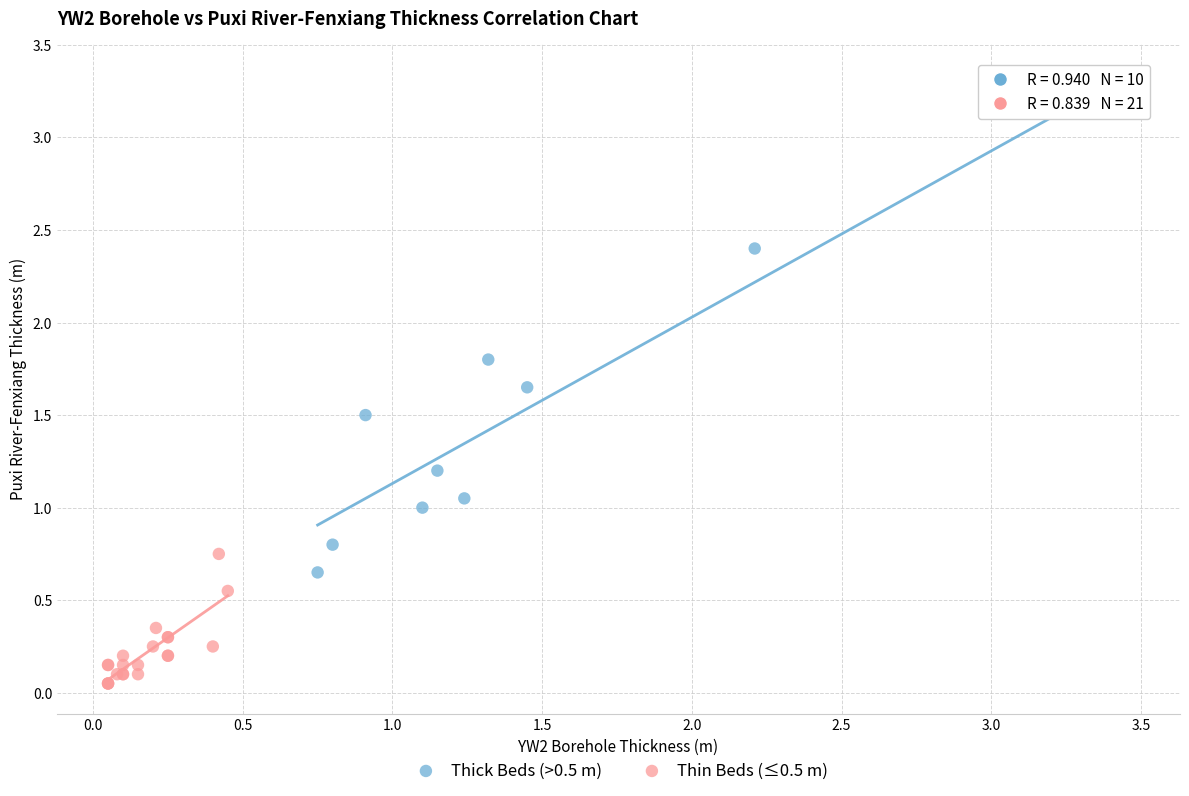

What are all the series names shown in the legend?

Thick Beds (>0.5 m), Thin Beds (≤0.5 m)